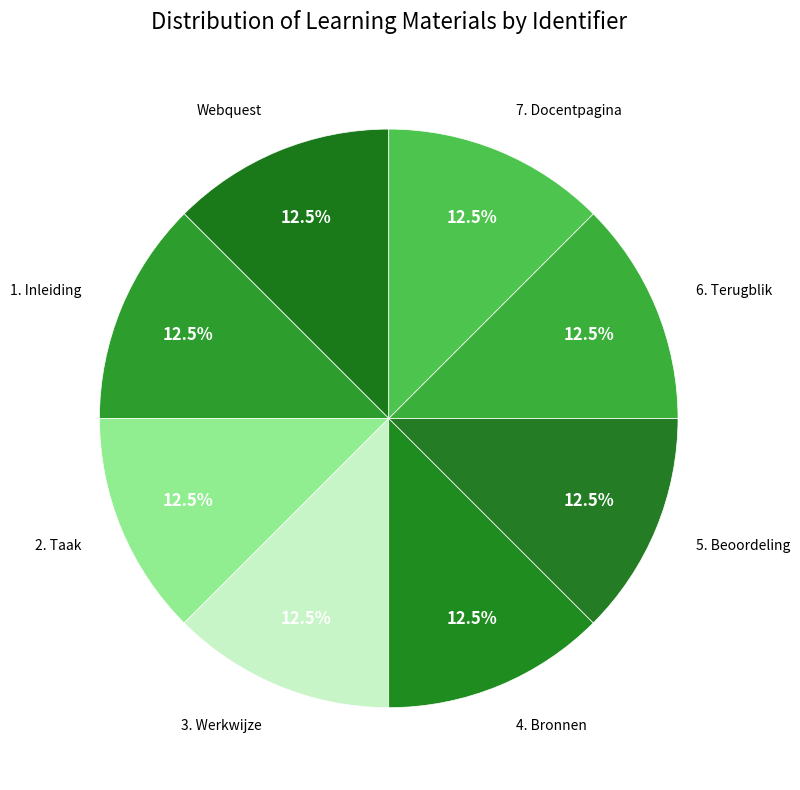

Is it true that 5. Beoordeling is 1% of the pie?

False